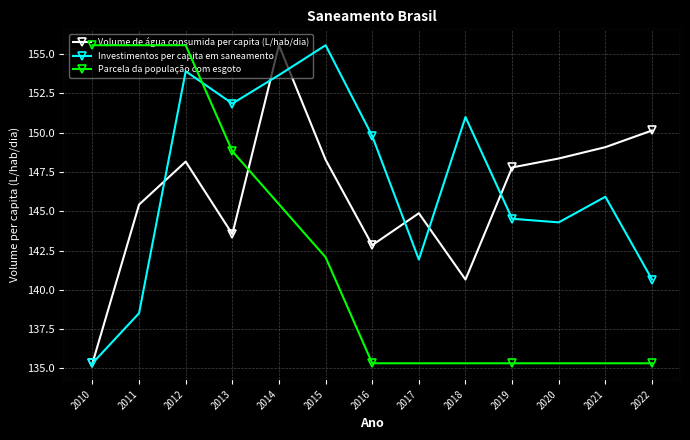

True or false: Parcela da população com esgoto and Volume de água consumida per capita (L/hab/dia) cross at least once.

False